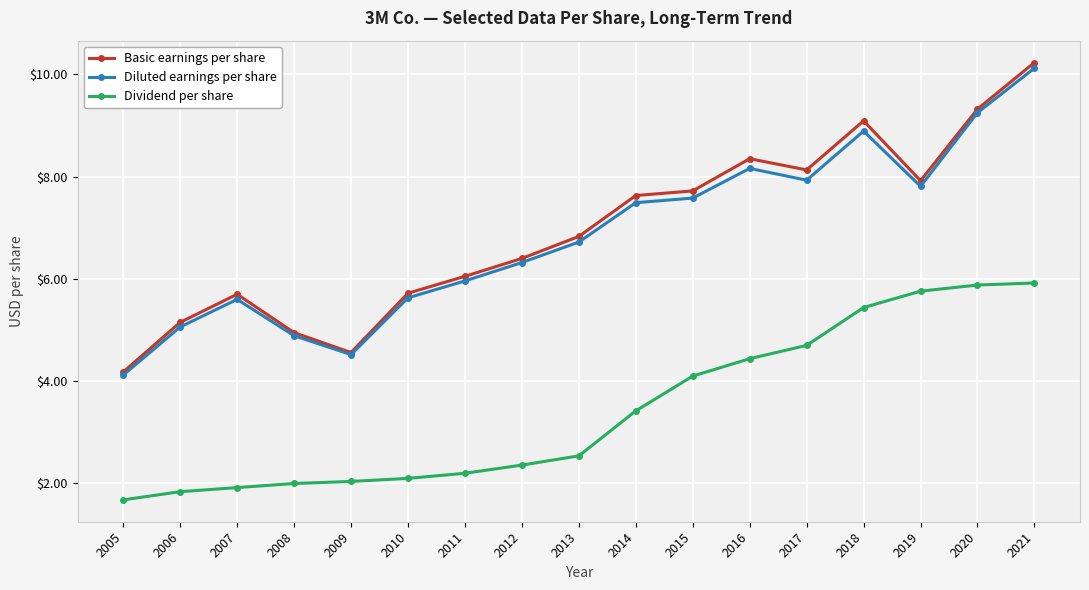

At which category does Basic earnings per share reach its first local valley?

2009